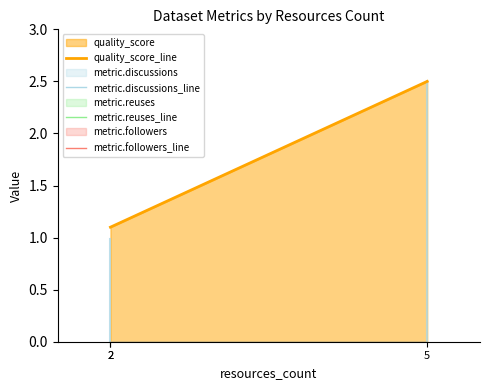

How many lines are shown in the chart?

4